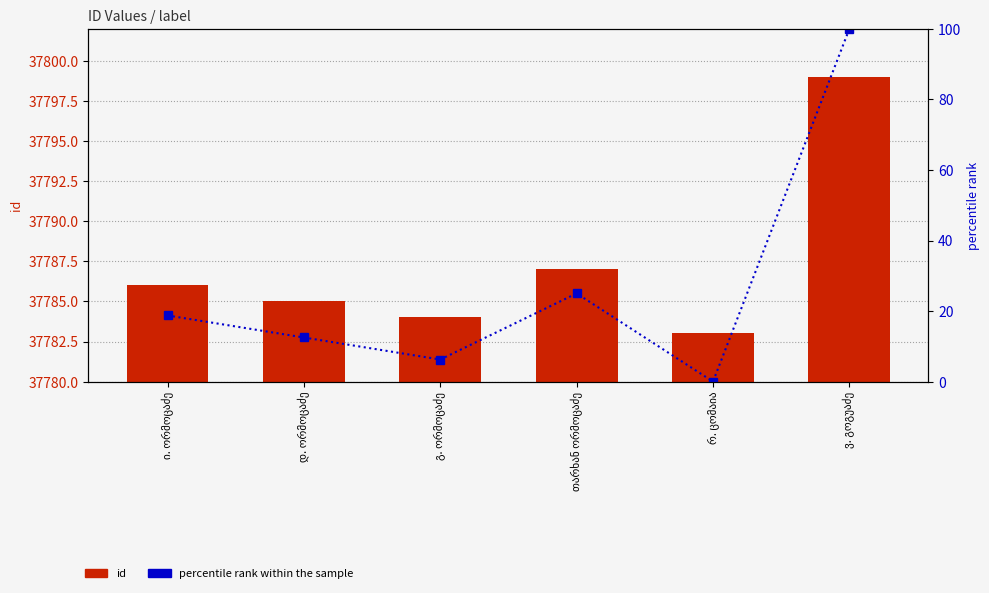

Read the percentile rank within the sample value at ი. ორმოცაძე.

18.8